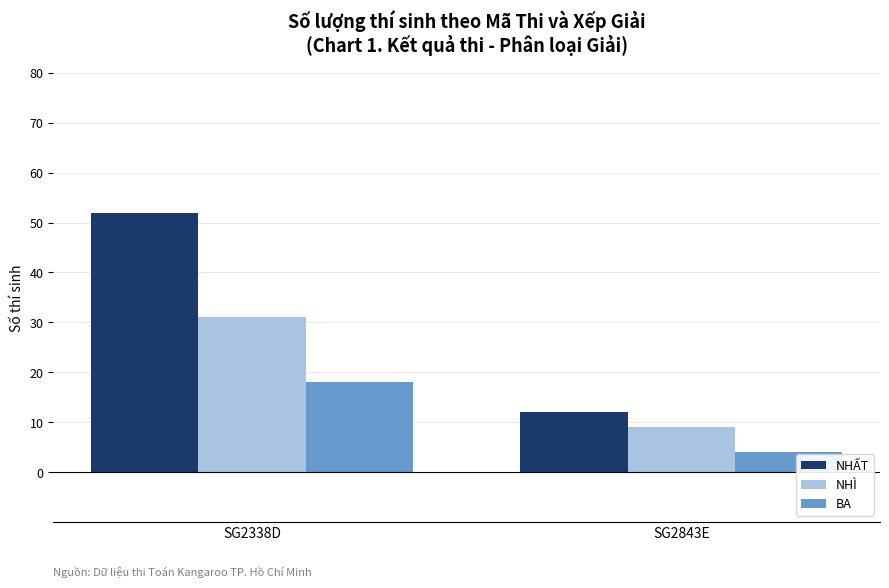

What are all the series names shown in the legend?

NHẤT, NHÌ, BA